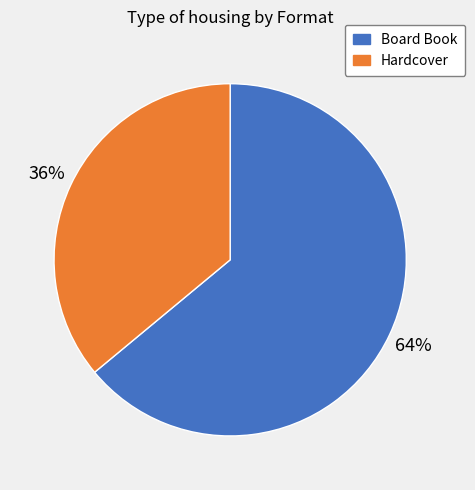

To the nearest percent, what is the average slice percentage?

50%